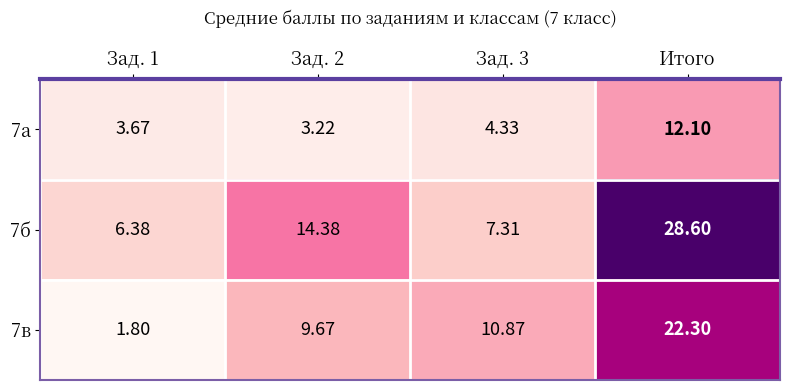

At how many categories does at least one series exceed 2?

4